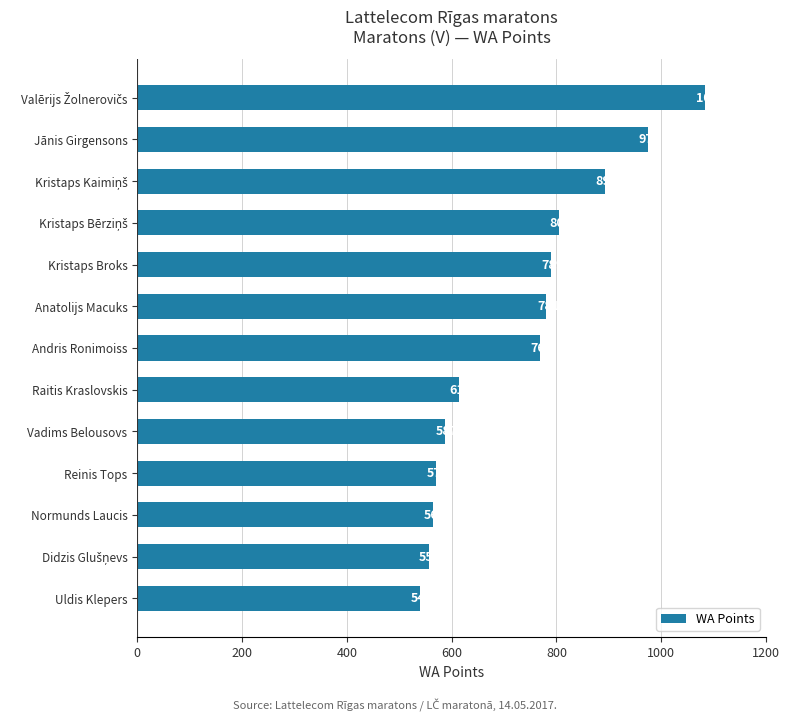

What is the greatest value displayed?

1084